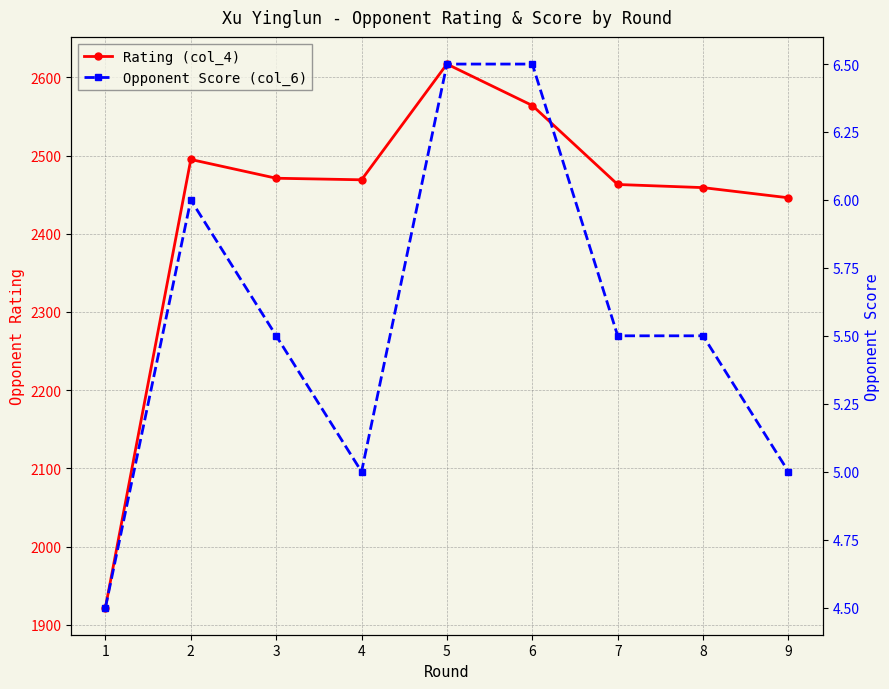

List the series in order of their overall mean, highest first.

Rating (col_4), Opponent Score (col_6)